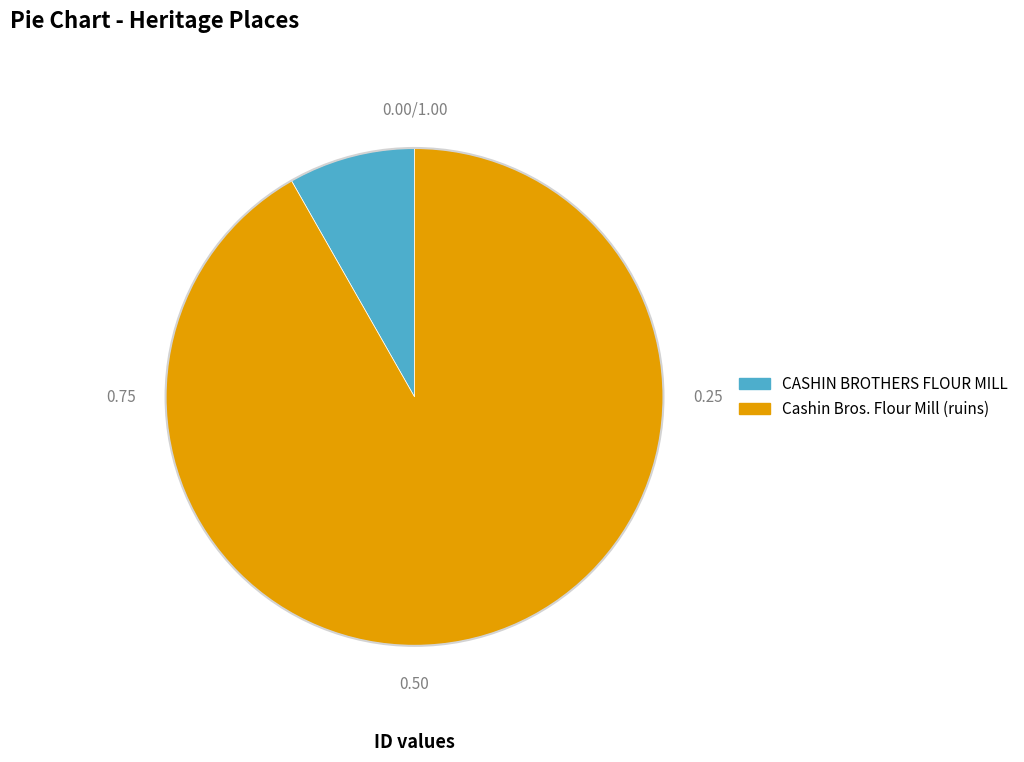

Combined, do CASHIN BROTHERS FLOUR MILL and Cashin Bros. Flour Mill (ruins) account for over 50%?

Yes